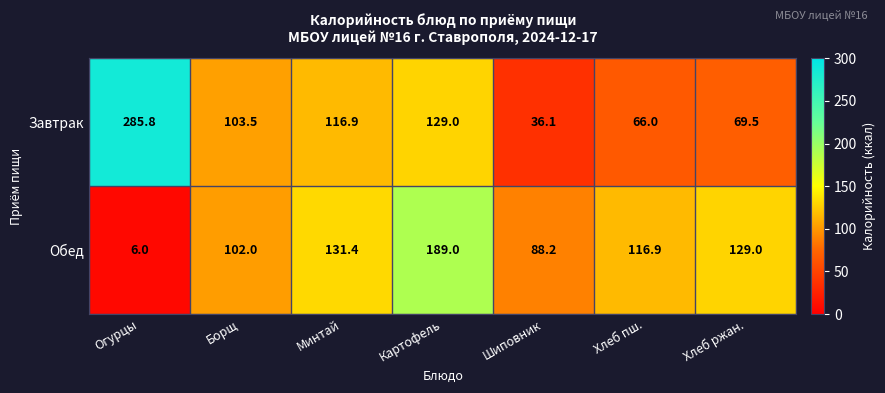

Which series changed the most between Борщ and Минтай?

Обед